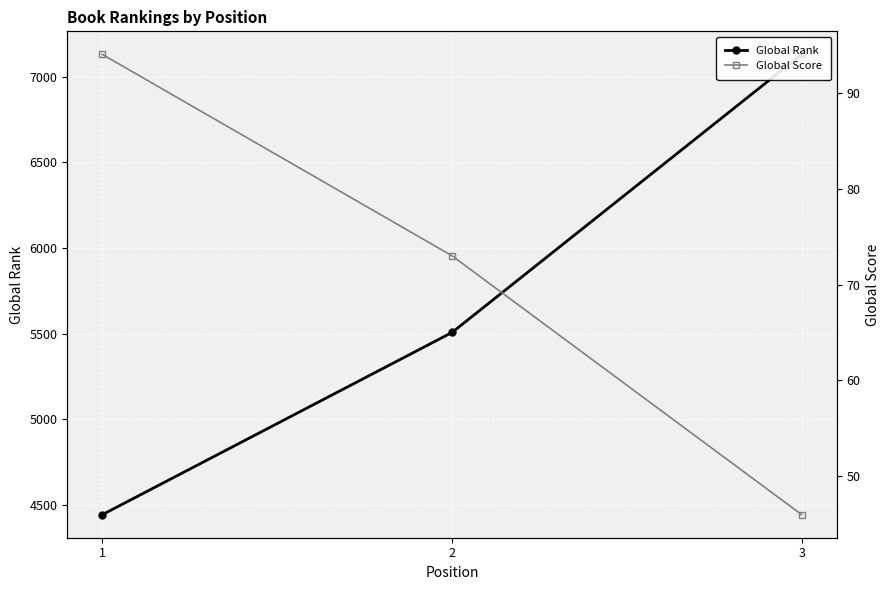

What is the difference between the Global Rank values at 1 and 3?

2688